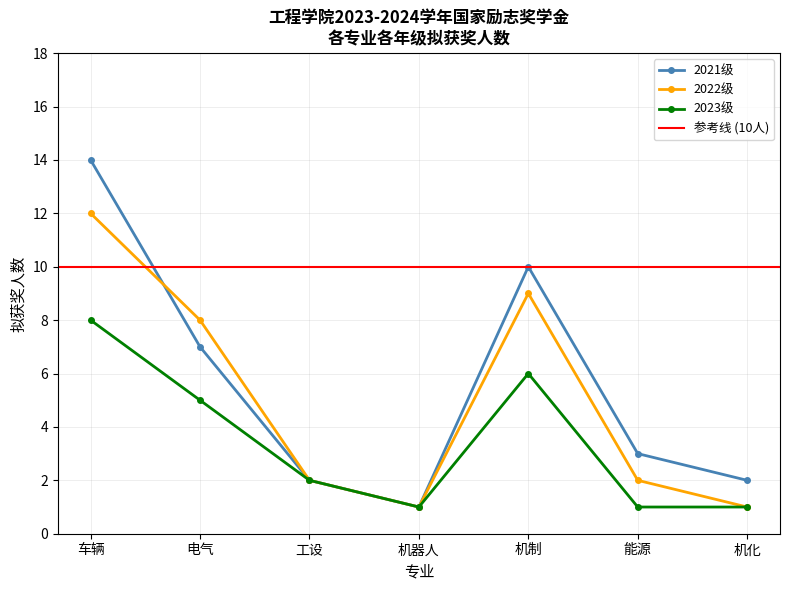

The 机制 series shows 10 at 21机制1. True or false?

True